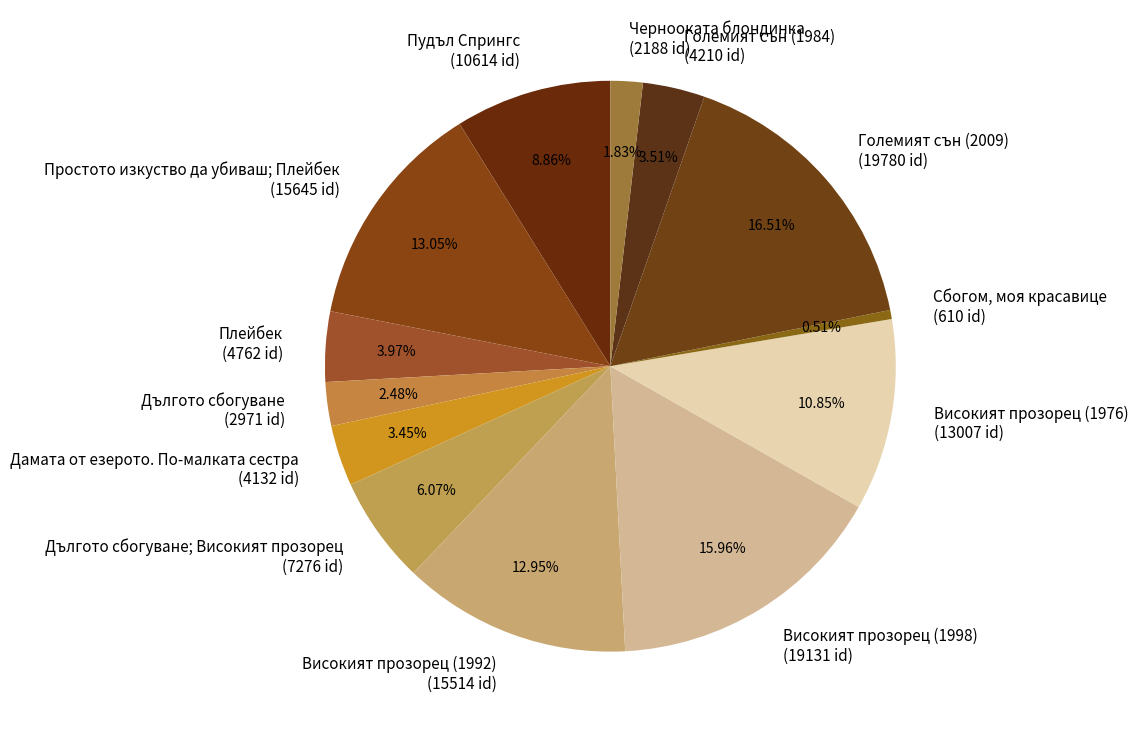

To the nearest percent, what is the difference between the largest and smallest slice percentages?

16%